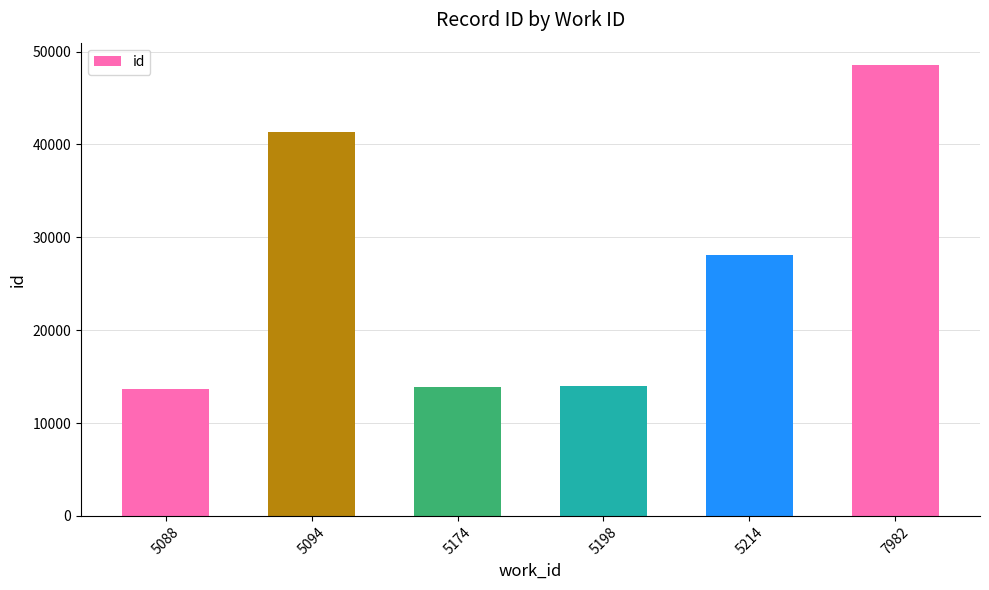

Does the chart contain stacked bars?

No